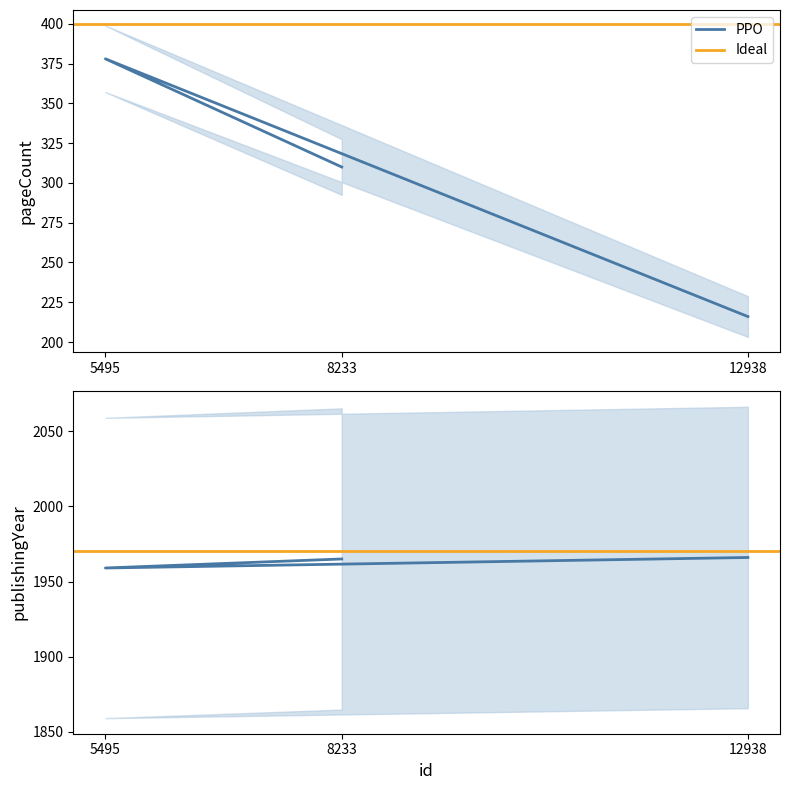

At how many categories does at least one series exceed 1437?

3